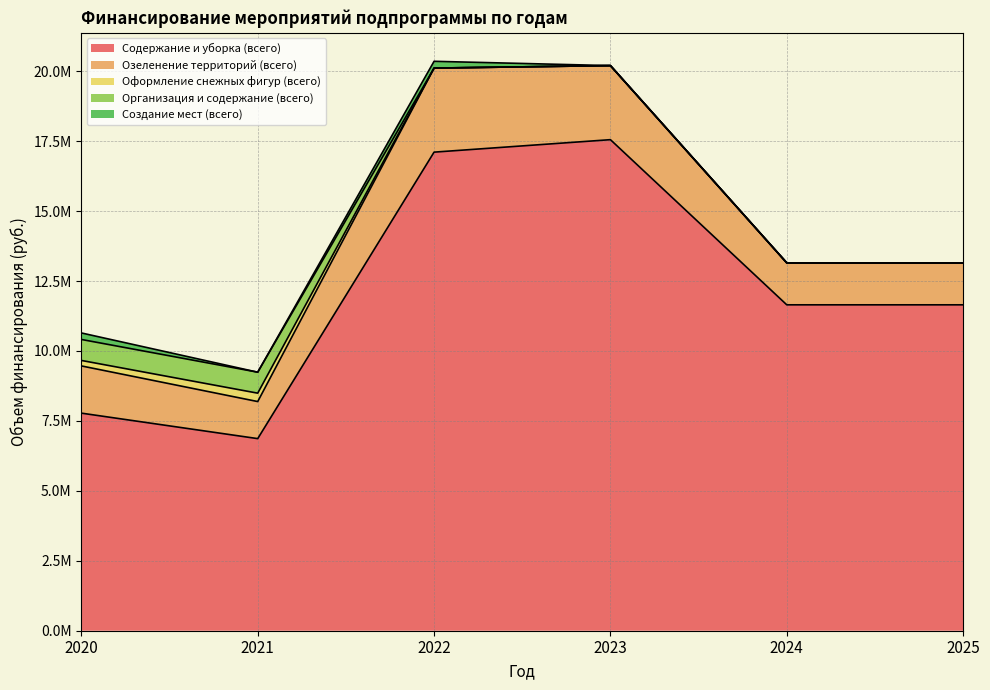

What is the approximate value of Содержание и уборка (всего) at 2021?

6867000.0